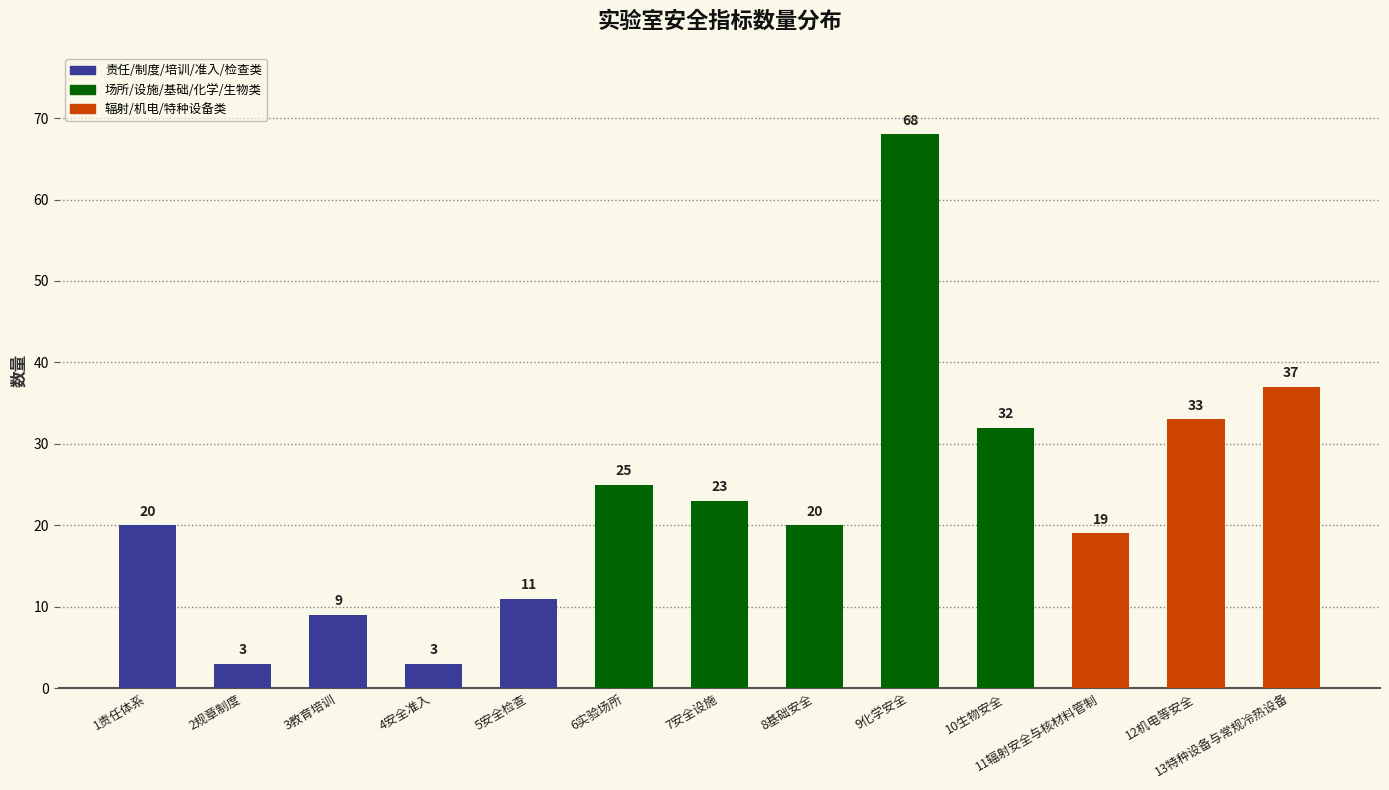

What position from the right is 9化学安全?

5